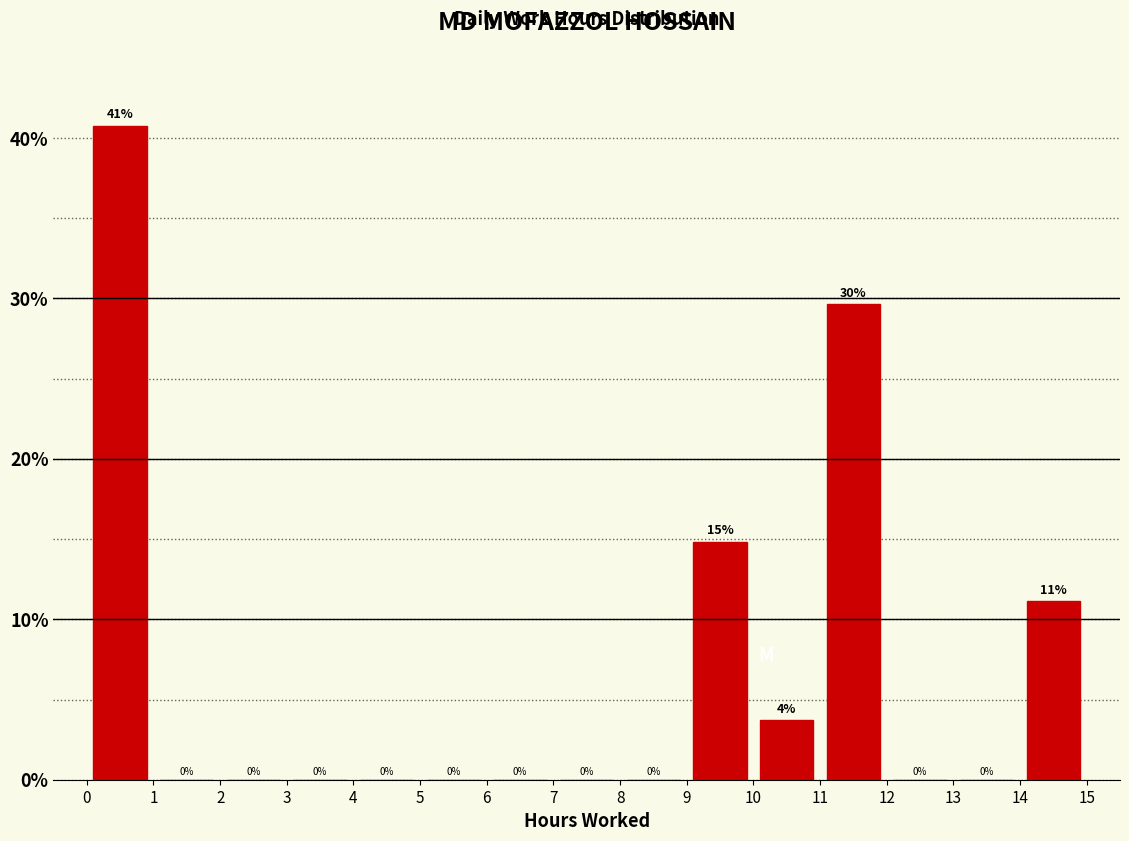

Over which range of the x-axis is the bar tallest?

0 to 1